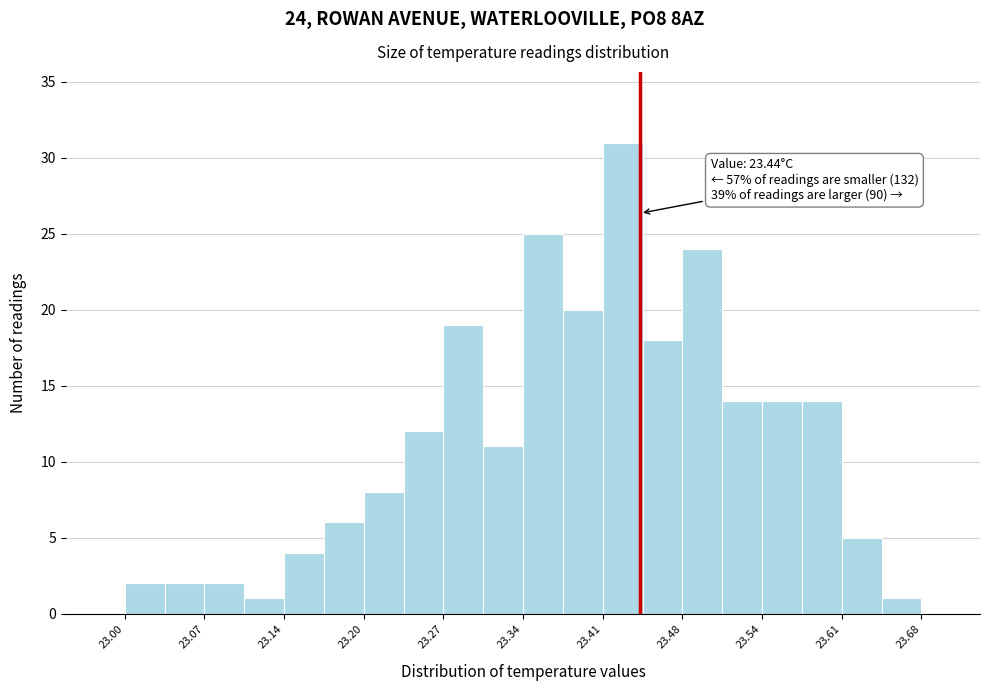

Read against the x-axis, roughly where is the centre of the tallest bar?

23.43